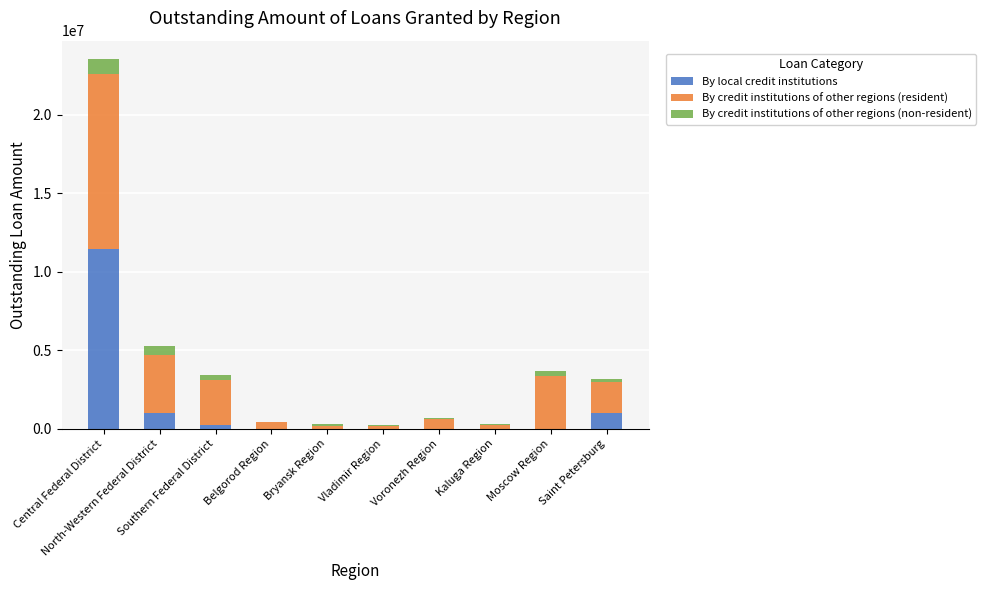

How many categories are shown in the chart?

10